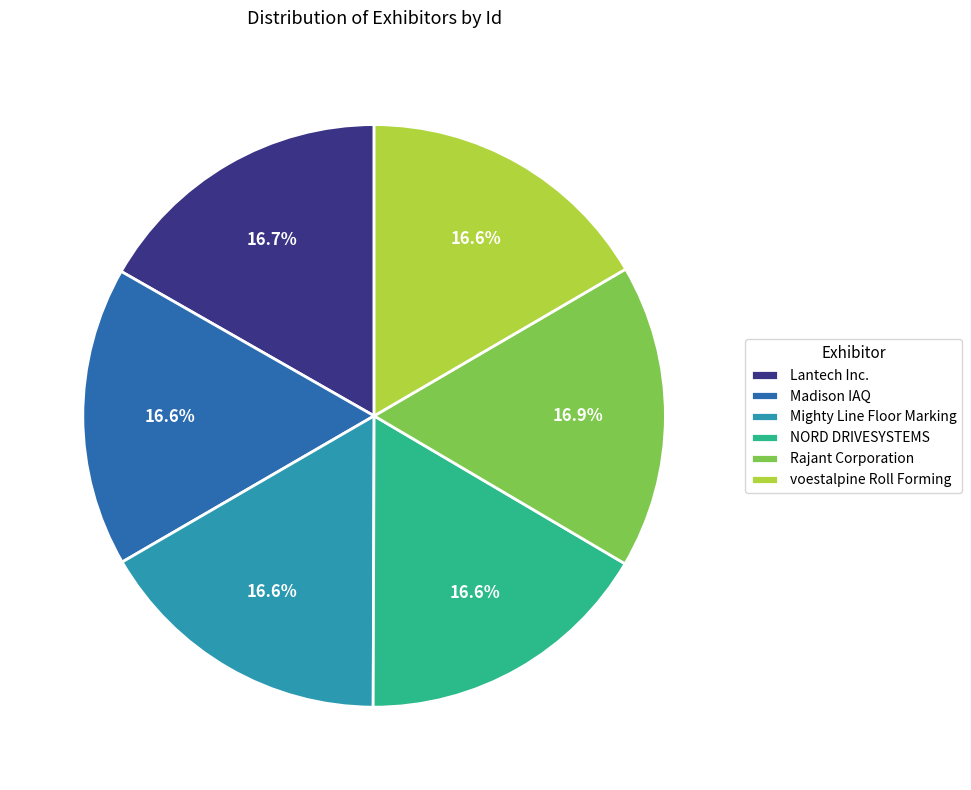

Is the sum of Lantech Inc. and voestalpine Roll Forming greater than half?

No